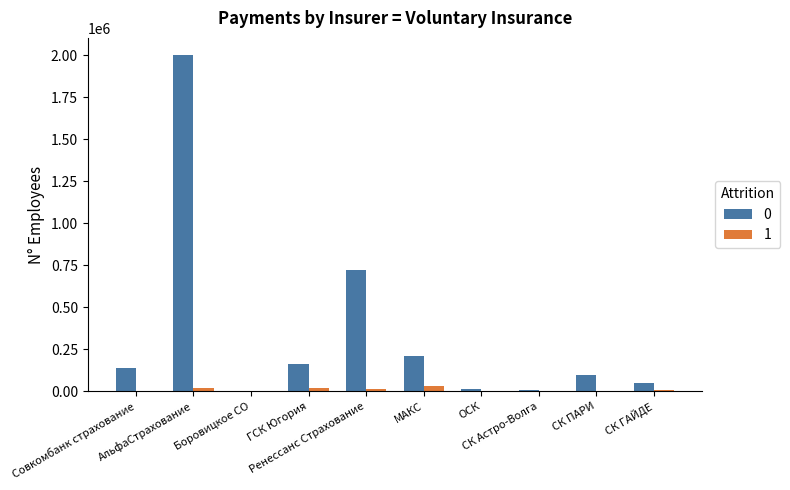

What is the greatest value displayed?

2003194.9